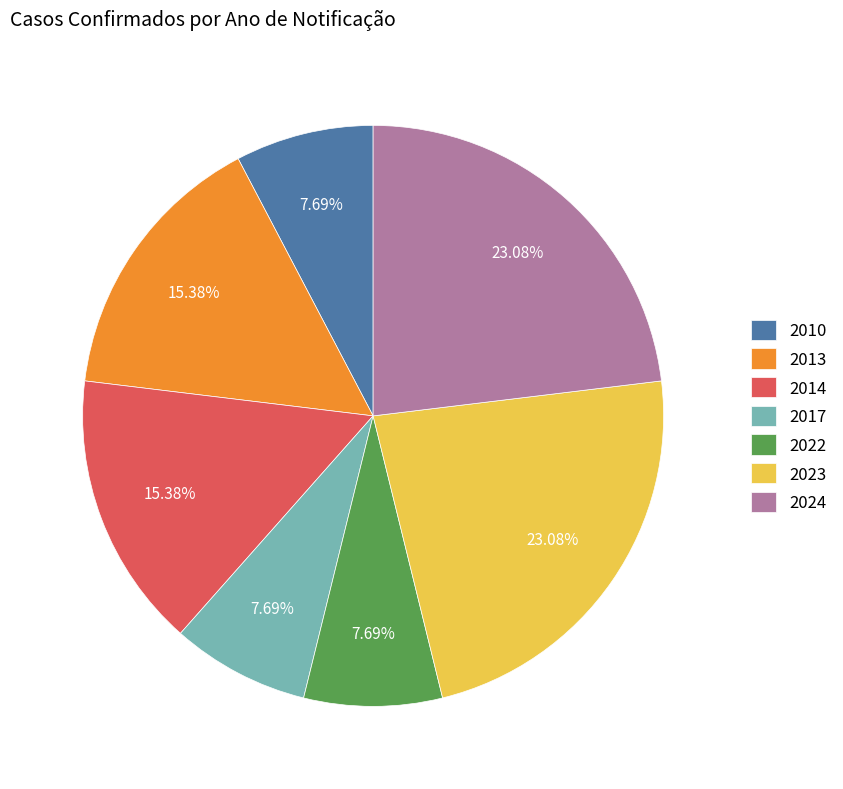

What is the ratio of the value at 2010 to the value at 2023?

0.3